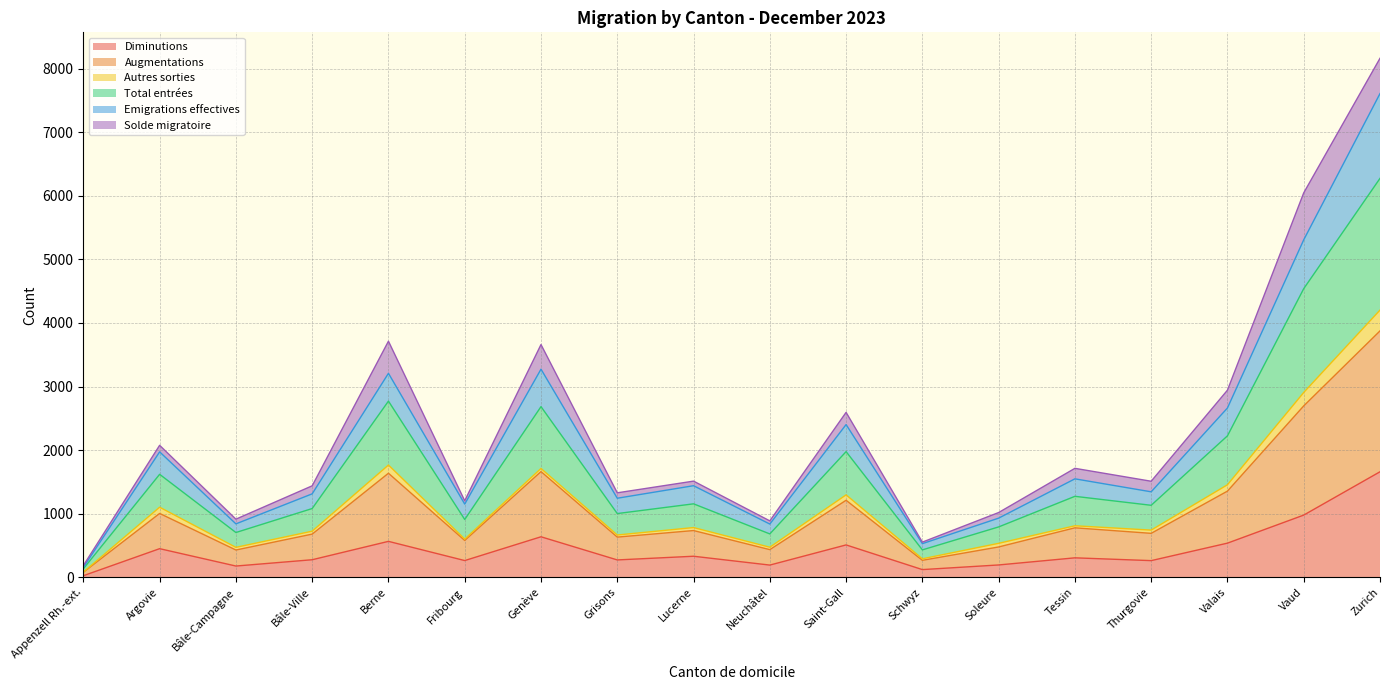

Which category has the highest value in the Diminutions series?

Zurich